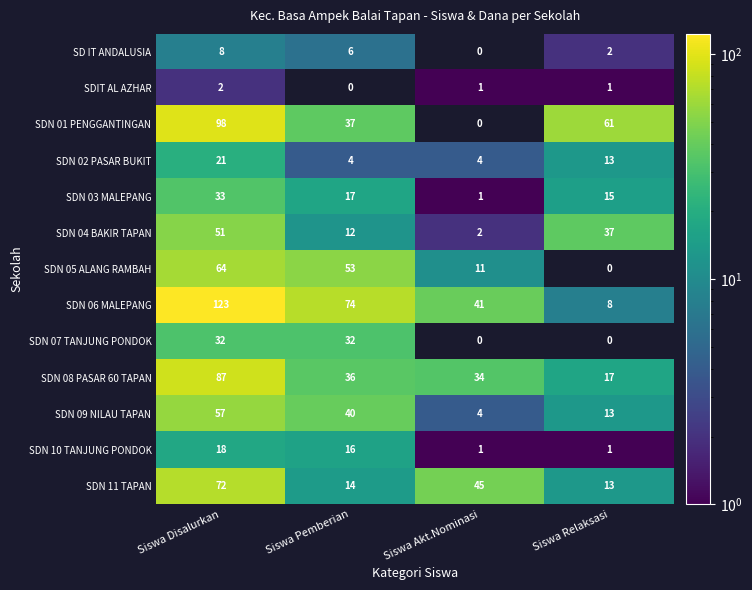

Is it true that SDN 04 BAKIR TAPAN equals 50 at Siswa Relaksasi?

False